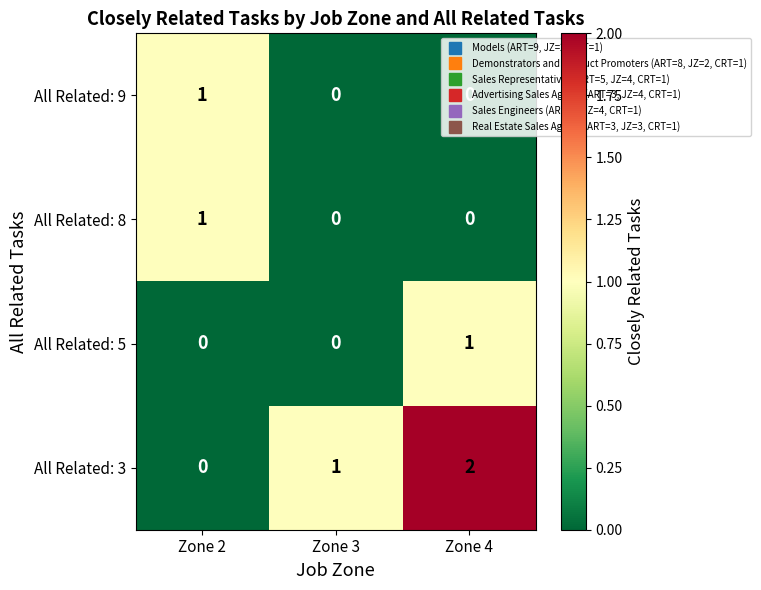

Which category has the highest value in the All Related: 3 series?

Zone 4